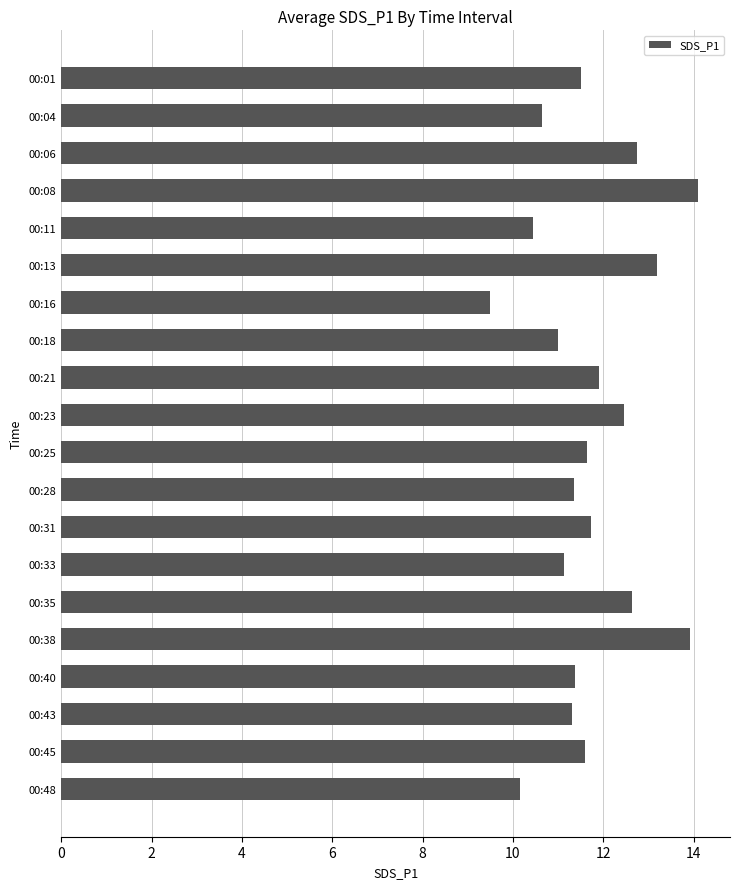

What is the difference between the values at 00:11 and 00:38?

3.5